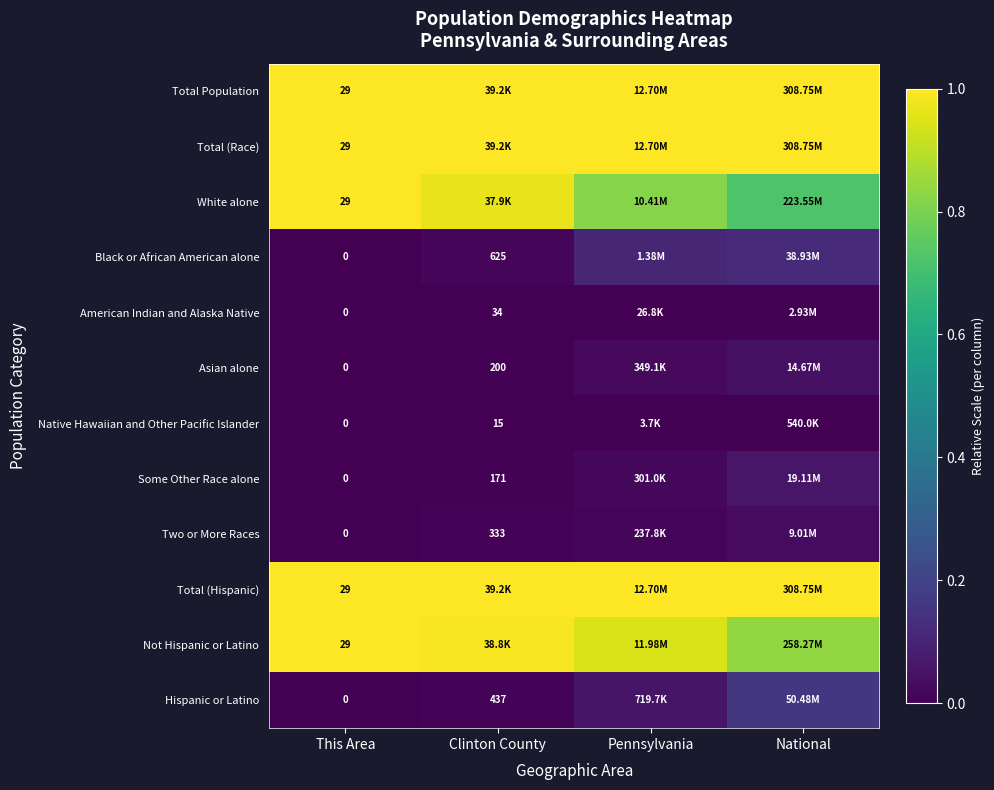

Rank the categories by Two or More Races value from highest to lowest.

National, Pennsylvania, Clinton County, This Area